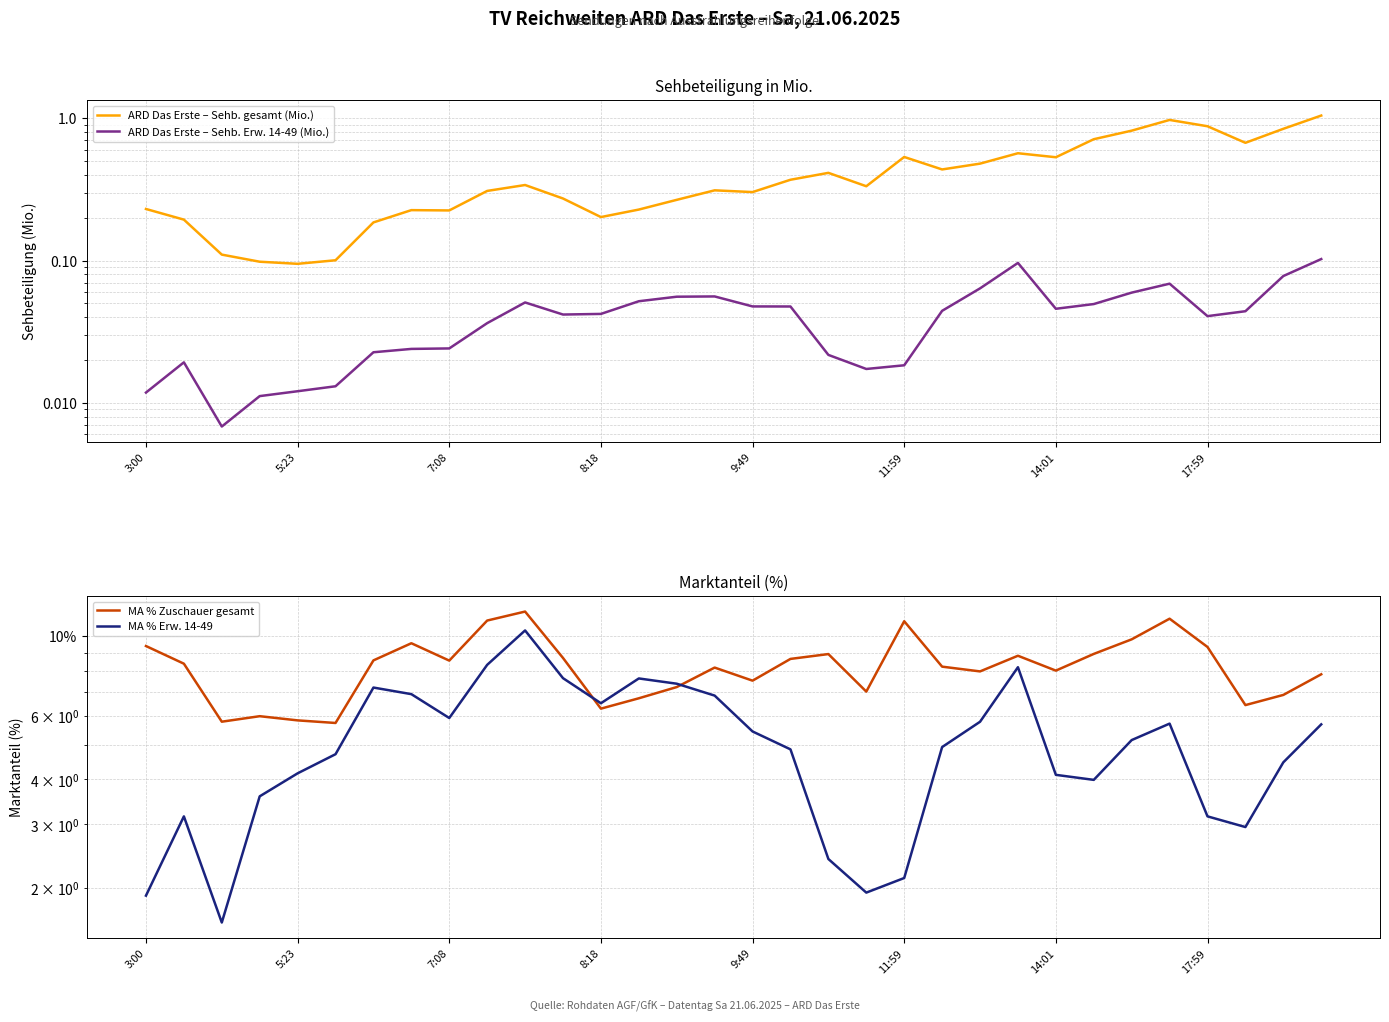

At 14:01, list the series in order from smallest to largest.

ARD Das Erste – Sehb. Erw. 14-49 (Mio.), ARD Das Erste – Sehb. gesamt (Mio.), MA % Erw. 14-49, MA % Zuschauer gesamt